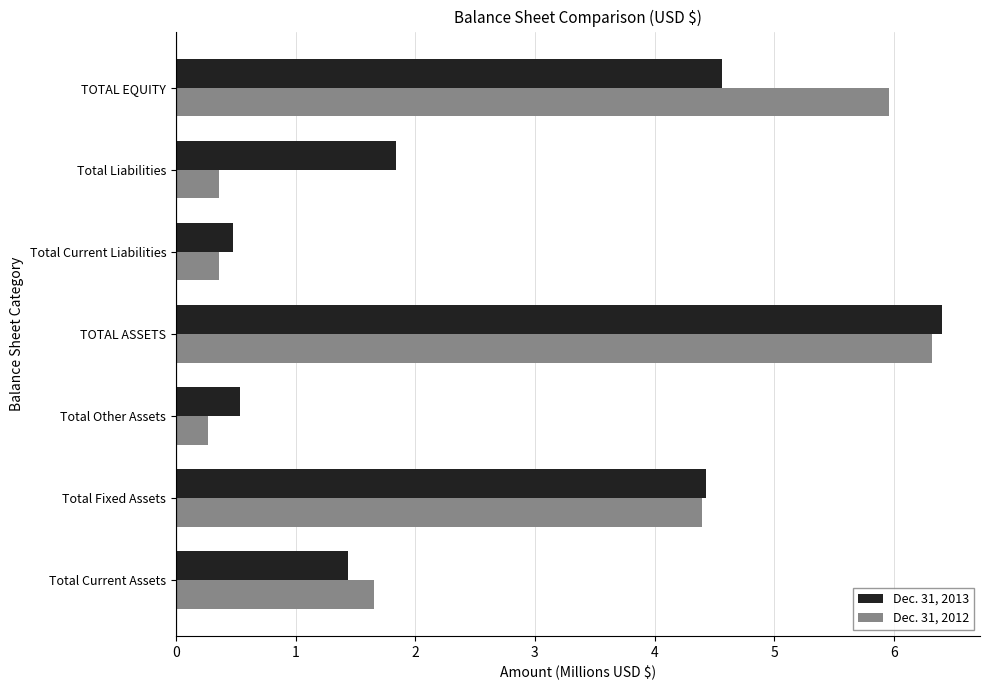

What is the sum of all Dec. 31, 2013 values?

19.7